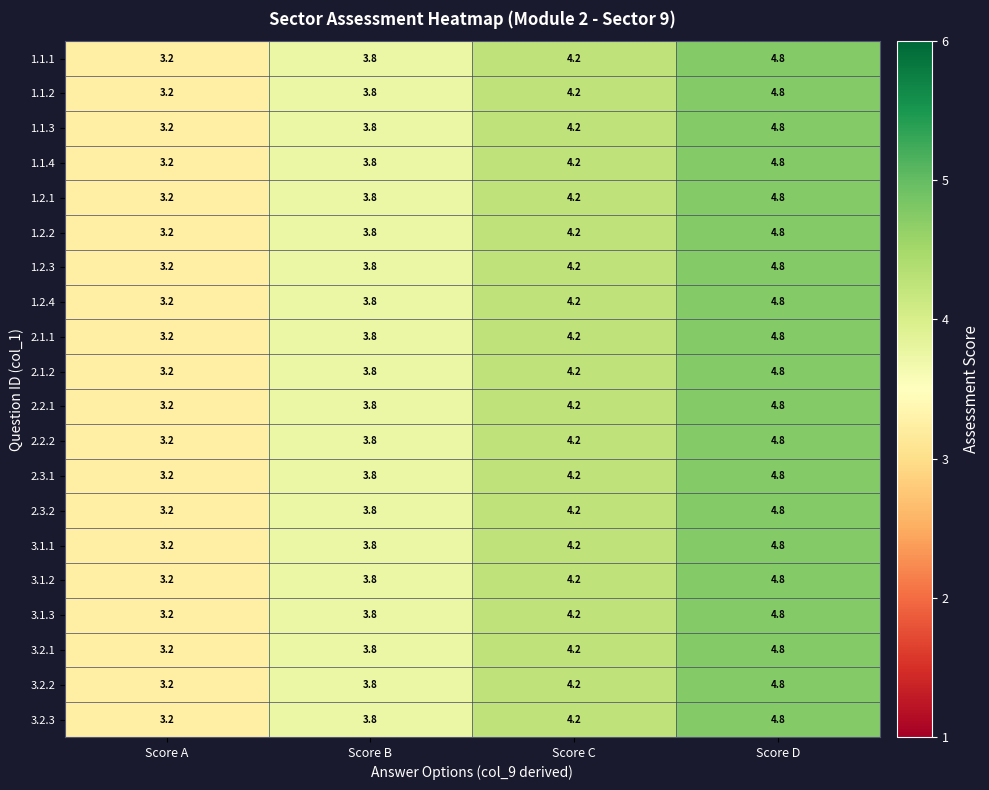

What is the average value of the 3.1.1 series?

4.0